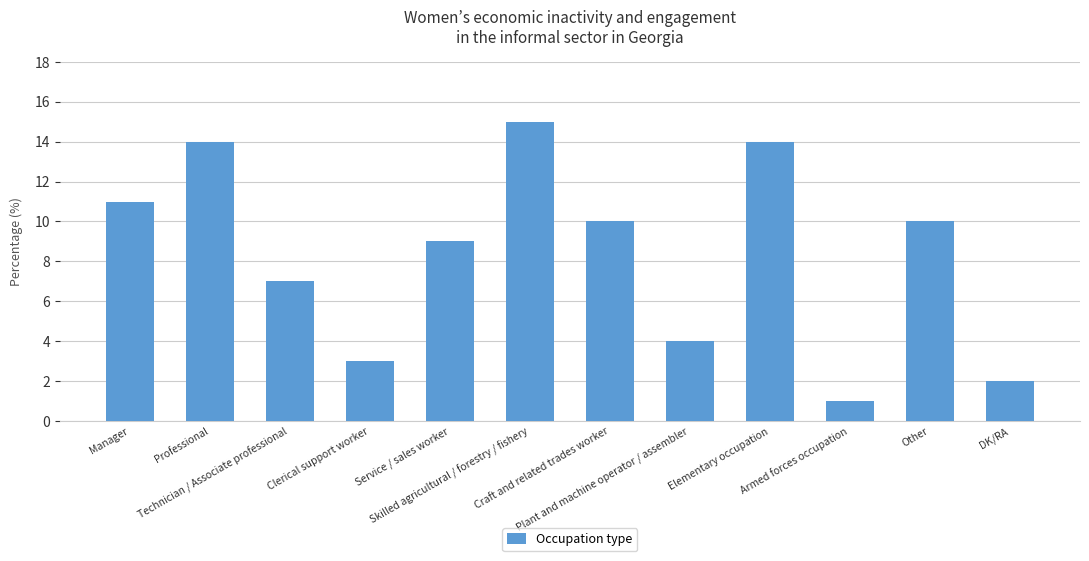

Reading right to left, list all the values displayed in this chart.

2	10	1	14	4	10	15	9	3	7	14	11